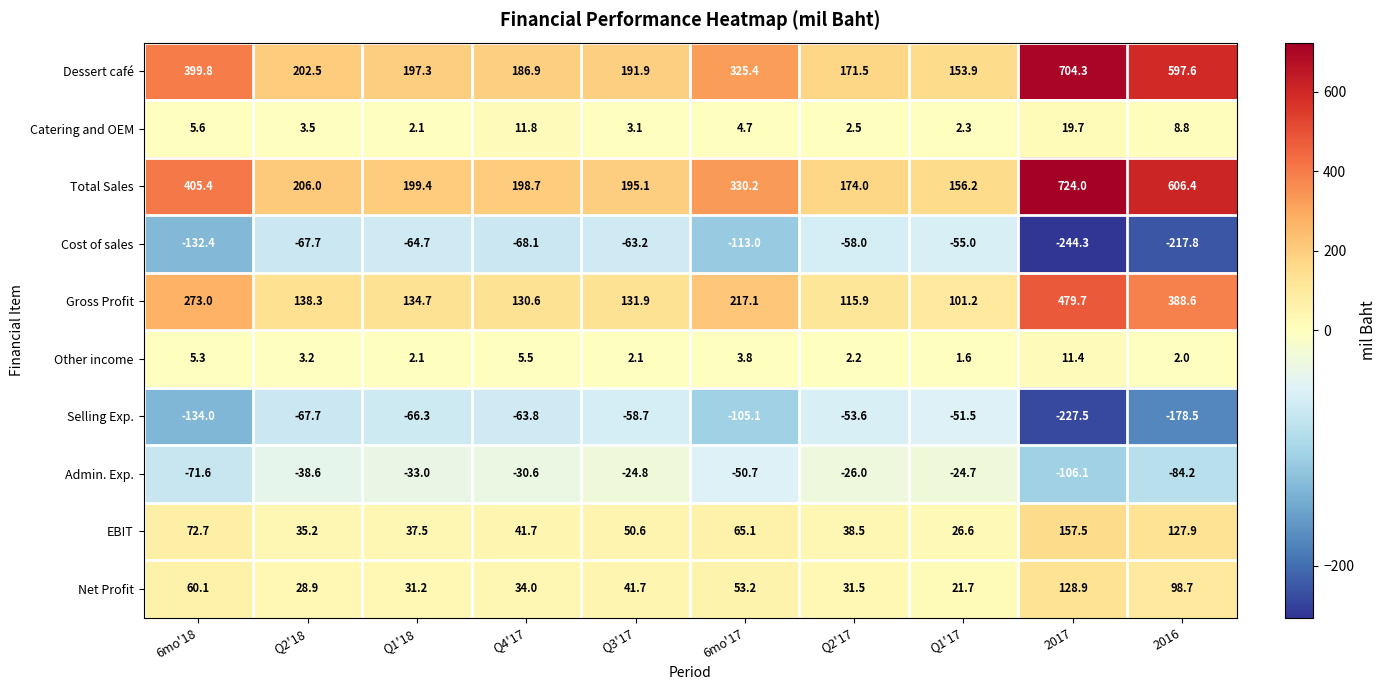

How many values in the Total Sales series are below 206?

5